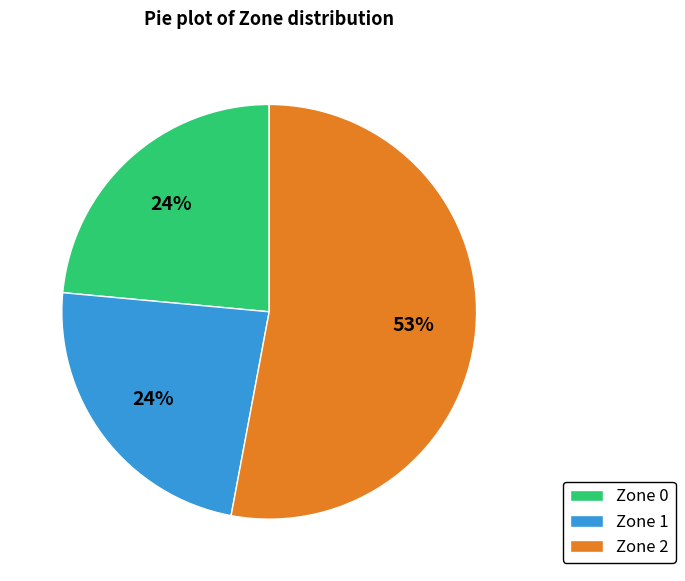

How many segments does this pie chart have?

3